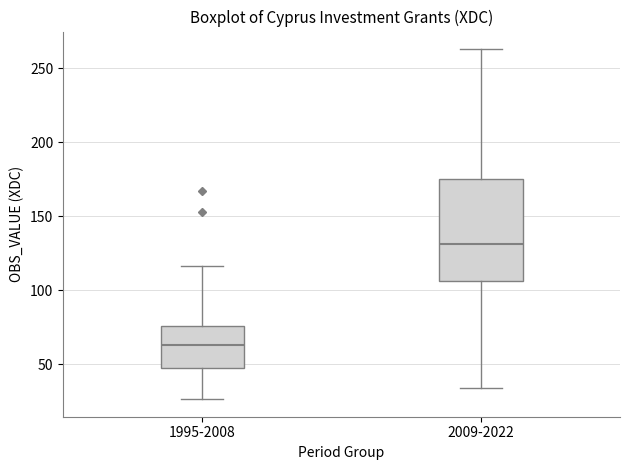

Reading left to right, read every box against the y-axis: the position of its median line, the range the box covers, and the ends of its whiskers. The values are not printed on the chart, so give them approximately, as read against the axis.

1995-2008: median 65, box 45 to 75, whiskers 25 to 115
2009-2022: median 130, box 105 to 175, whiskers 35 to 265